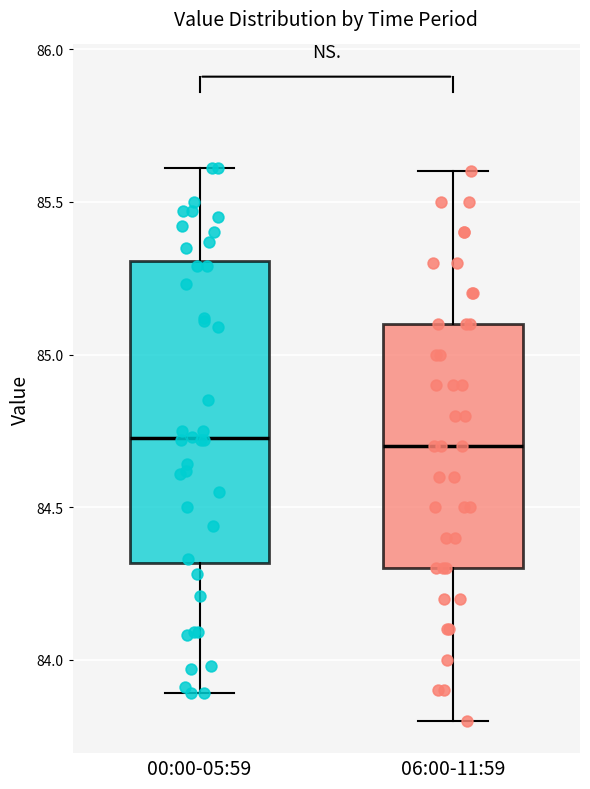

Comparing the boxes themselves (not the whiskers), which one is the tallest?

00:00-05:59